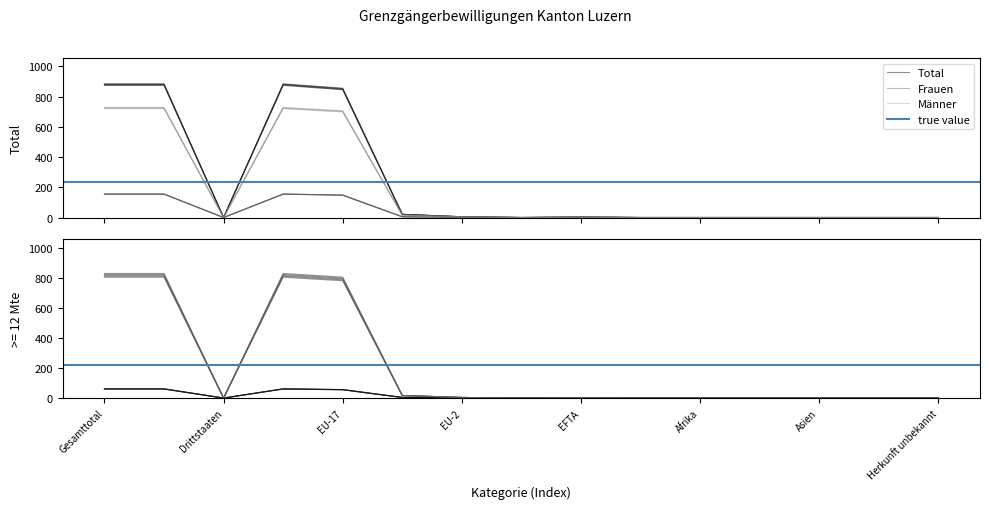

Reading right to left, what are all the values shown in this chart?

Total: 0.0	0.0	0.0	0.0	0.0	0.0	3.0	0.0	5.0	20.9	847.5	876.4	0.0	876.4	876.4
Frauen: 0.0	0.0	0.0	0.0	0.0	0.0	1.0	0.0	1.0	5.0	147.1	154.1	0.0	154.1	154.1
Männer: 0.0	0.0	0.0	0.0	0.0	0.0	2.0	0.0	4.0	16.0	699.9	721.8	0.0	721.8	721.8
Total < 12 Mte: 0.0	0.0	0.0	0.0	0.0	0.0	0.0	0.0	1.0	3.9	55.2	60.1	0.0	60.1	60.1
Total >= 12 Mte: 0.0	0.0	0.0	0.0	0.0	0.0	3.0	0.0	3.9	16.7	782.1	805.7	0.0	805.7	805.7
FZA/VEP Bewilligung: 0.0	0.0	0.0	0.0	0.0	0.0	3.0	0.0	3.9	16.7	782.1	805.7	0.0	805.7	805.7